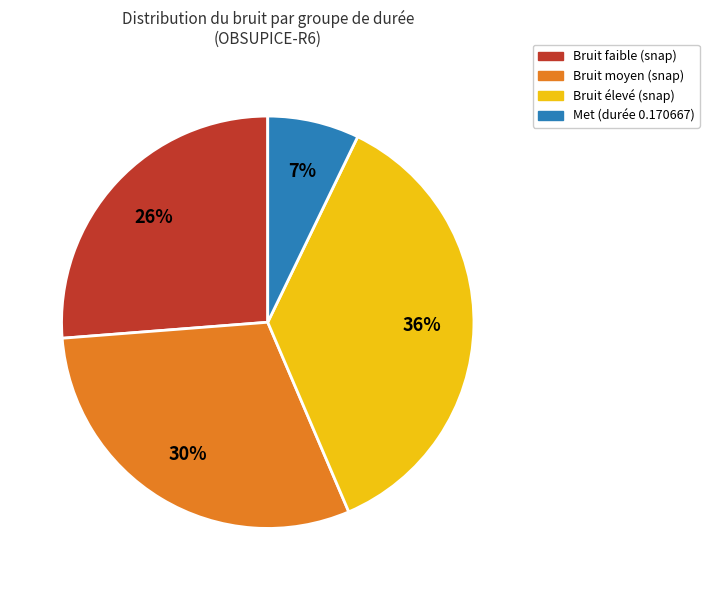

Does any single category account for the majority?

No